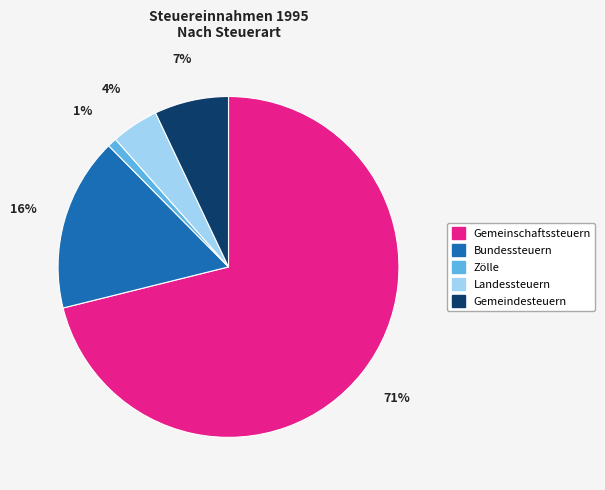

Does any single category account for the majority?

Yes